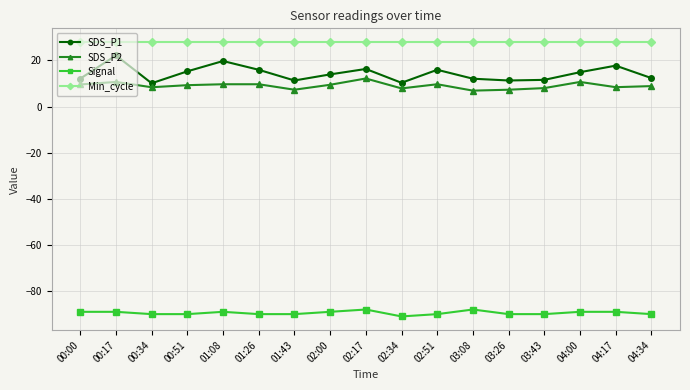

Which series has the largest total across all categories?

Min_cycle